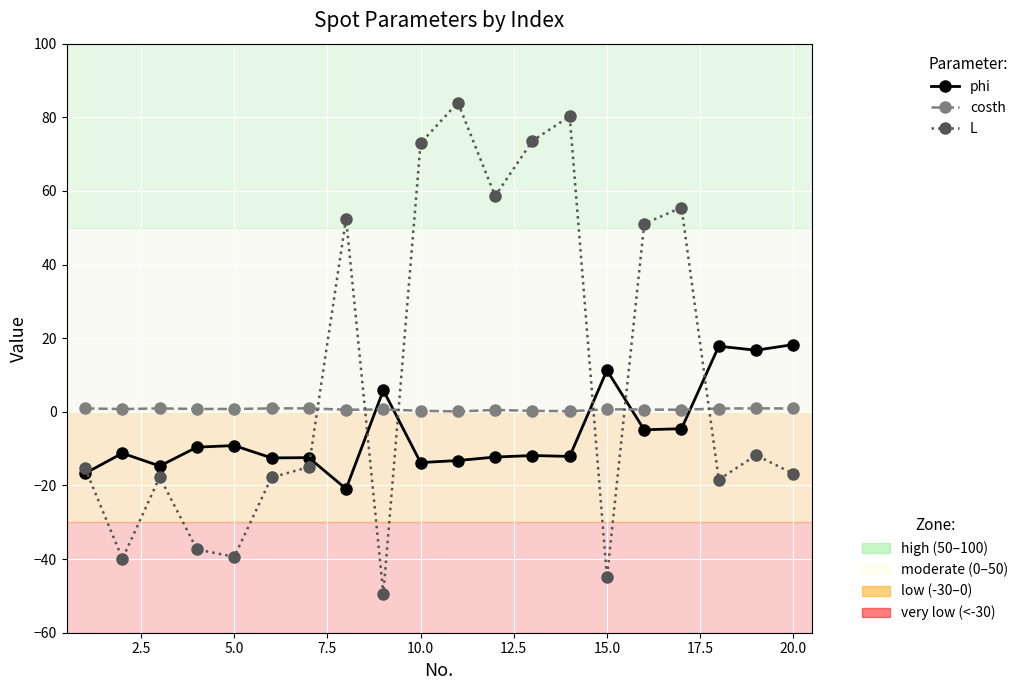

What is the minimum value shown in the chart?

-49.5